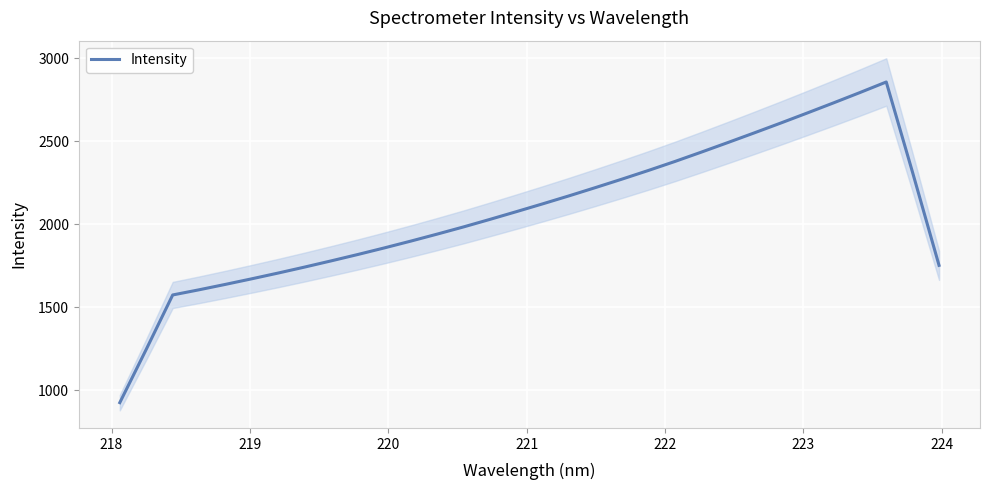

What is the smallest value displayed?

925.9